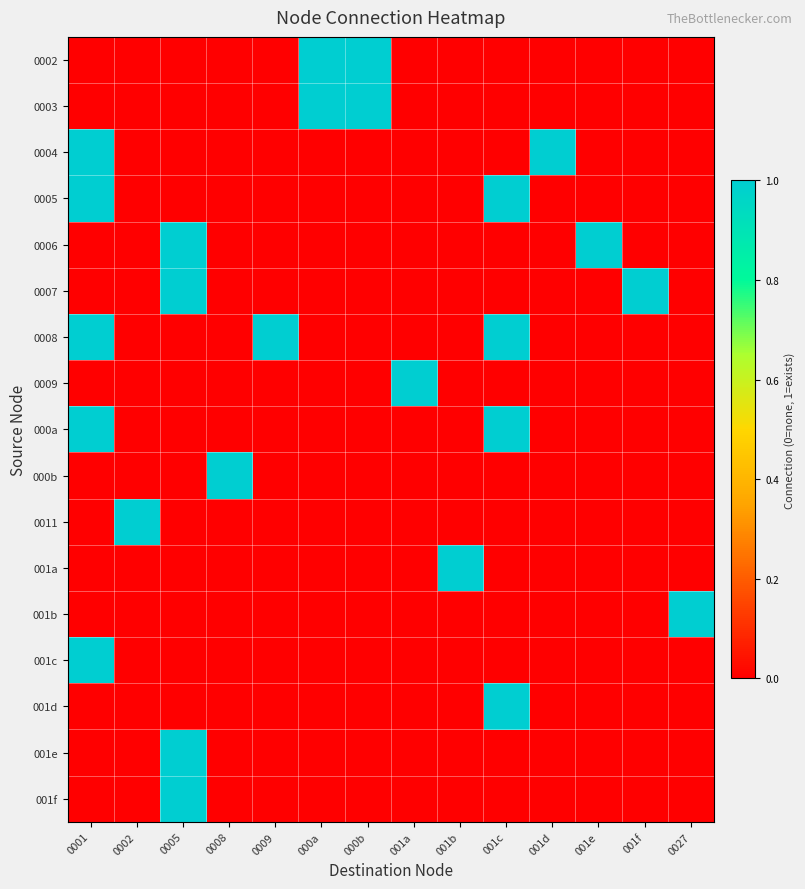

Reading right to left, extract all data points from this chart.

0002: 0027=0	001f=0	001e=0	001d=0	001c=0	001b=0	001a=0	000b=1	000a=1	0009=0	0008=0	0005=0	0002=0	0001=0
0003: 0027=0	001f=0	001e=0	001d=0	001c=0	001b=0	001a=0	000b=1	000a=1	0009=0	0008=0	0005=0	0002=0	0001=0
0004: 0027=0	001f=0	001e=0	001d=1	001c=0	001b=0	001a=0	000b=0	000a=0	0009=0	0008=0	0005=0	0002=0	0001=1
0005: 0027=0	001f=0	001e=0	001d=0	001c=1	001b=0	001a=0	000b=0	000a=0	0009=0	0008=0	0005=0	0002=0	0001=1
0006: 0027=0	001f=0	001e=1	001d=0	001c=0	001b=0	001a=0	000b=0	000a=0	0009=0	0008=0	0005=1	0002=0	0001=0
0007: 0027=0	001f=1	001e=0	001d=0	001c=0	001b=0	001a=0	000b=0	000a=0	0009=0	0008=0	0005=1	0002=0	0001=0
0008: 0027=0	001f=0	001e=0	001d=0	001c=1	001b=0	001a=0	000b=0	000a=0	0009=1	0008=0	0005=0	0002=0	0001=1
0009: 0027=0	001f=0	001e=0	001d=0	001c=0	001b=0	001a=1	000b=0	000a=0	0009=0	0008=0	0005=0	0002=0	0001=0
000a: 0027=0	001f=0	001e=0	001d=0	001c=1	001b=0	001a=0	000b=0	000a=0	0009=0	0008=0	0005=0	0002=0	0001=1
000b: 0027=0	001f=0	001e=0	001d=0	001c=0	001b=0	001a=0	000b=0	000a=0	0009=0	0008=1	0005=0	0002=0	0001=0
0011: 0027=0	001f=0	001e=0	001d=0	001c=0	001b=0	001a=0	000b=0	000a=0	0009=0	0008=0	0005=0	0002=1	0001=0
001a: 0027=0	001f=0	001e=0	001d=0	001c=0	001b=1	001a=0	000b=0	000a=0	0009=0	0008=0	0005=0	0002=0	0001=0
001b: 0027=1	001f=0	001e=0	001d=0	001c=0	001b=0	001a=0	000b=0	000a=0	0009=0	0008=0	0005=0	0002=0	0001=0
001c: 0027=0	001f=0	001e=0	001d=0	001c=0	001b=0	001a=0	000b=0	000a=0	0009=0	0008=0	0005=0	0002=0	0001=1
001d: 0027=0	001f=0	001e=0	001d=0	001c=1	001b=0	001a=0	000b=0	000a=0	0009=0	0008=0	0005=0	0002=0	0001=0
001e: 0027=0	001f=0	001e=0	001d=0	001c=0	001b=0	001a=0	000b=0	000a=0	0009=0	0008=0	0005=1	0002=0	0001=0
001f: 0027=0	001f=0	001e=0	001d=0	001c=0	001b=0	001a=0	000b=0	000a=0	0009=0	0008=0	0005=1	0002=0	0001=0